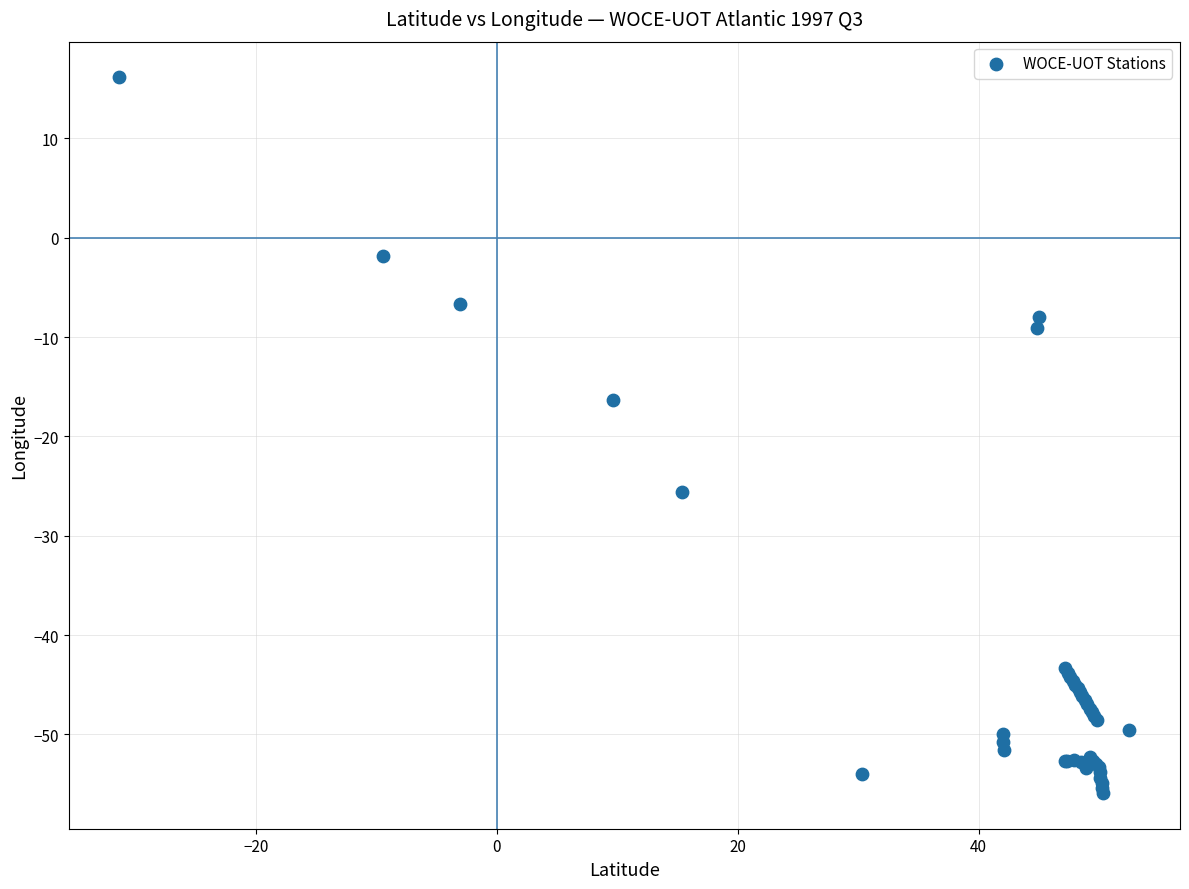

What Y value in the scatter plot is closest to -19?

-16.3